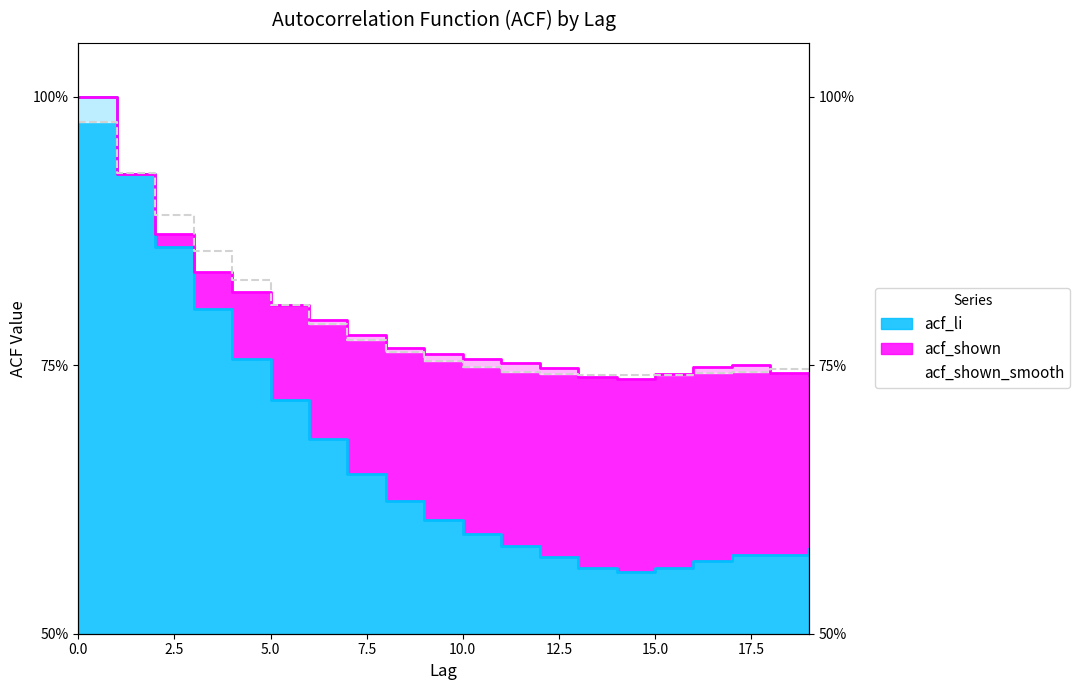

Reading left to right, list all the values displayed in this chart.

acf_li: 1.0	0.9	0.9	0.8	0.8	0.7	0.7	0.6	0.6	0.6	0.6	0.6	0.6	0.6	0.6	0.6	0.6	0.6	0.6	0.6
acf_shown: 1.0	0.9	0.9	0.8	0.8	0.8	0.8	0.8	0.8	0.8	0.8	0.8	0.7	0.7	0.7	0.7	0.7	0.8	0.7	0.7
acf_shown_smooth: 1.0	0.9	0.9	0.9	0.8	0.8	0.8	0.8	0.8	0.8	0.7	0.7	0.7	0.7	0.7	0.7	0.7	0.7	0.7	0.7